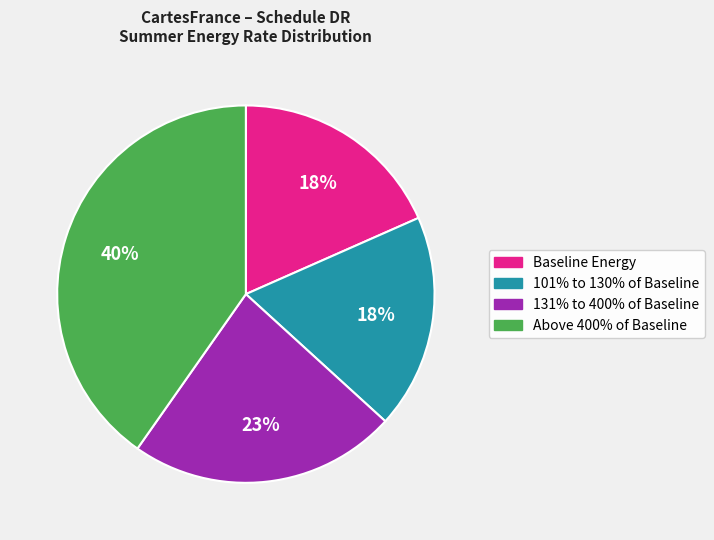

How many segments does this pie chart have?

4